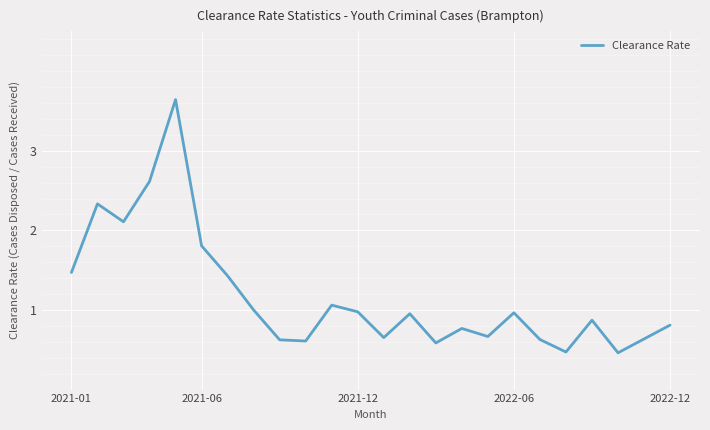

What is the maximum value shown in the chart?

3.6